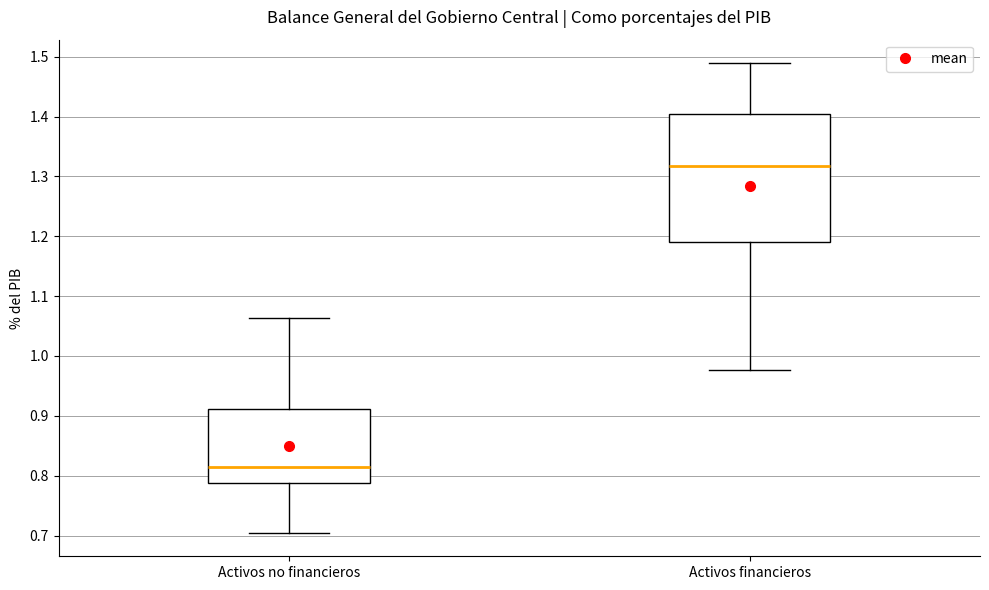

Reading left to right, transcribe this box plot: for each box, give where its median line is, the range the box spans, and where its two whiskers end, as read against the y-axis. The values are not printed on the chart, so give them approximately, as read against the axis.

Activos no financieros: median 0.81, box 0.79 to 0.91, whiskers 0.70 to 1.06
Activos financieros: median 1.32, box 1.19 to 1.40, whiskers 0.98 to 1.49